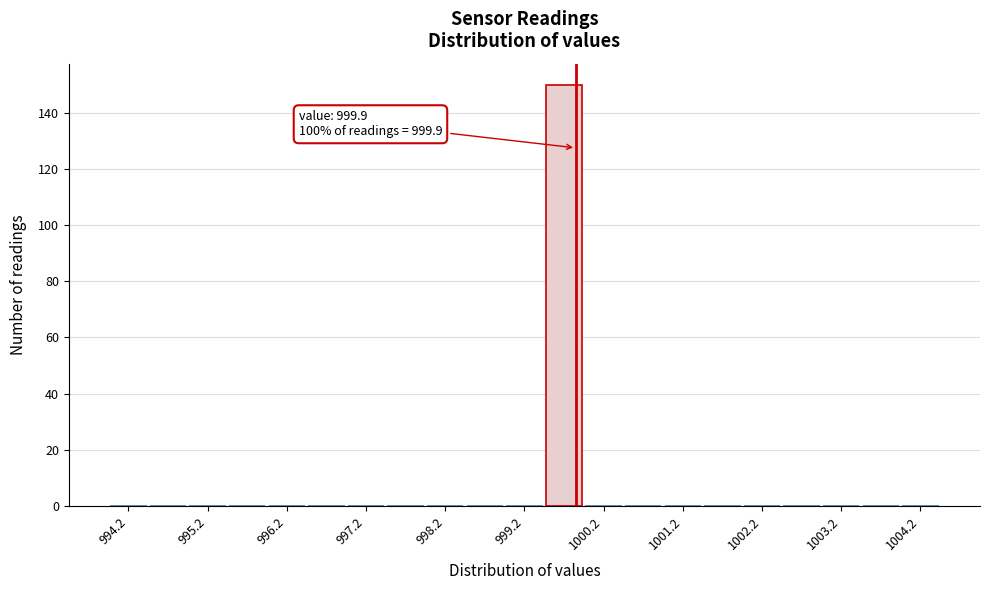

Over which range of the x-axis is the bar tallest?

999.5 to 1000.0